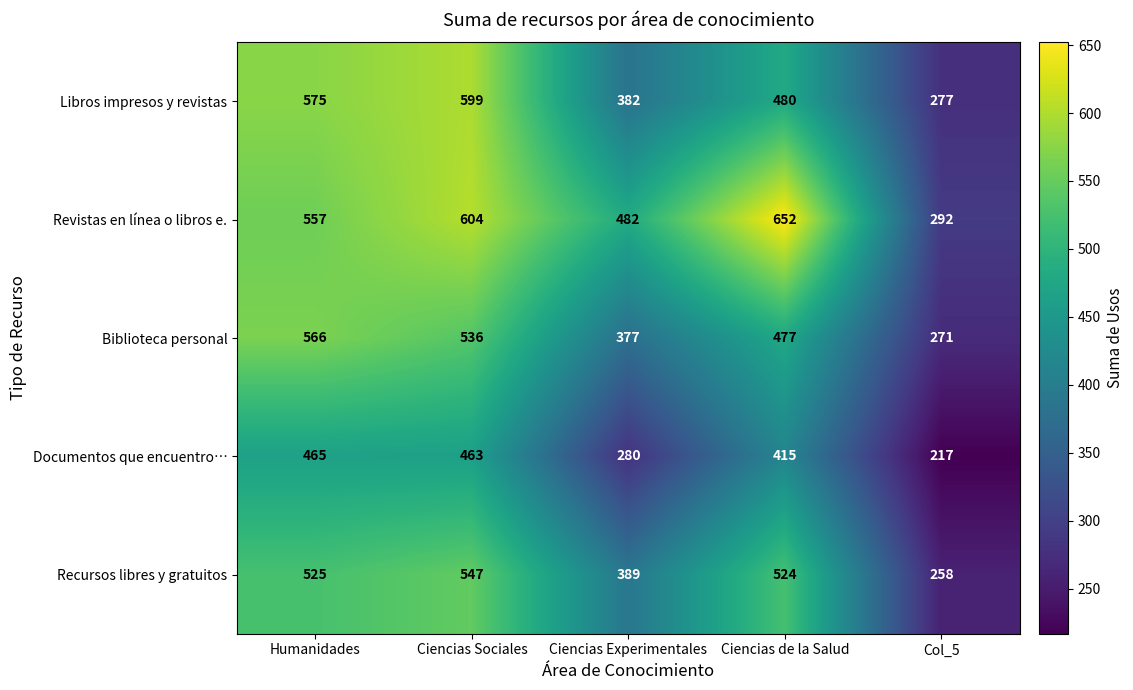

Rank the series by their maximum value, from lowest to highest.

Documentos que encuentro…, Recursos libres y gratuitos, Biblioteca personal, Libros impresos y revistas, Revistas en línea o libros e.